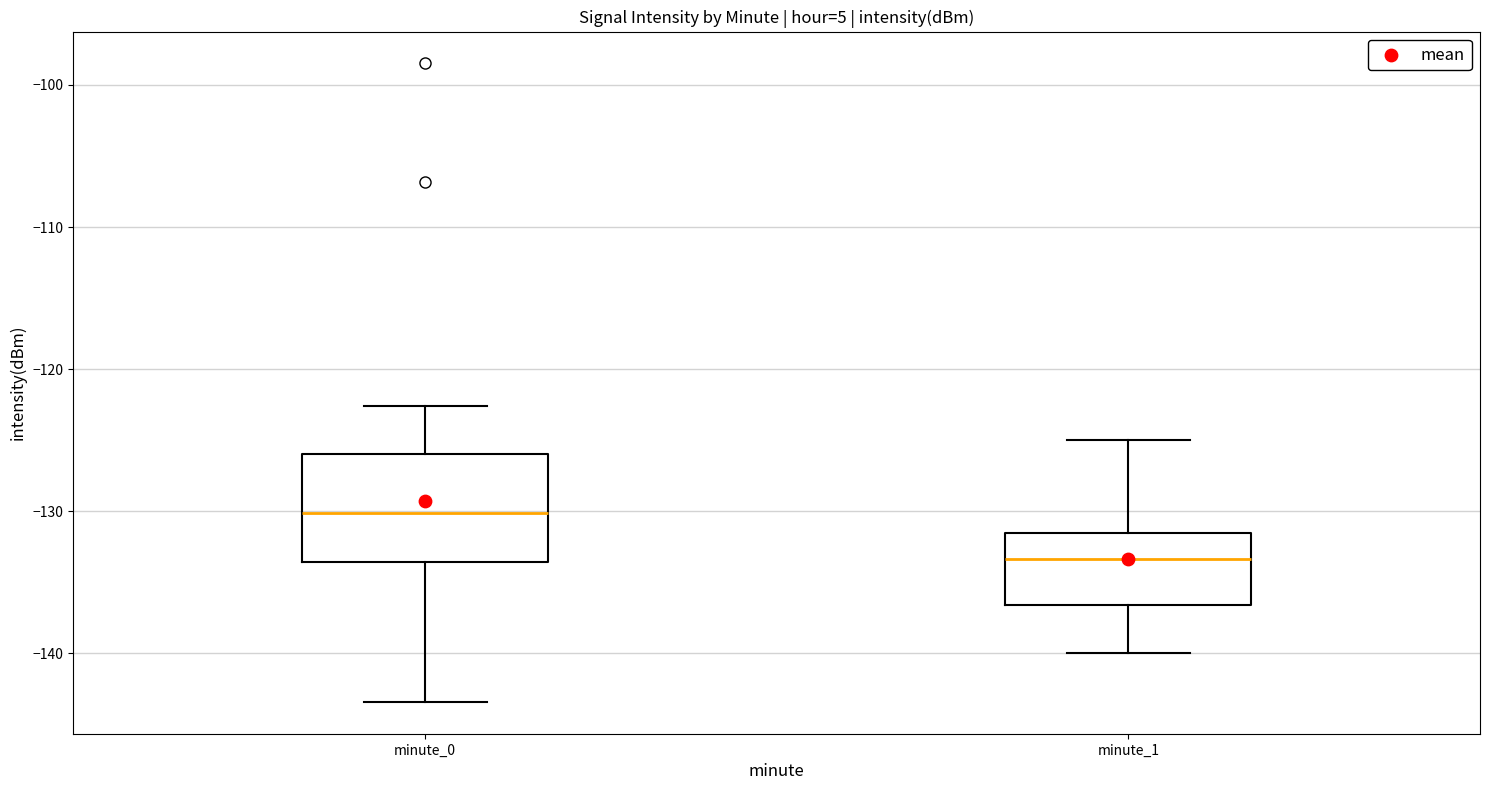

Where does the median line of the box for minute_1 sit on the y-axis? The values are not printed on the chart, so give them approximately, as read against the axis.

-133